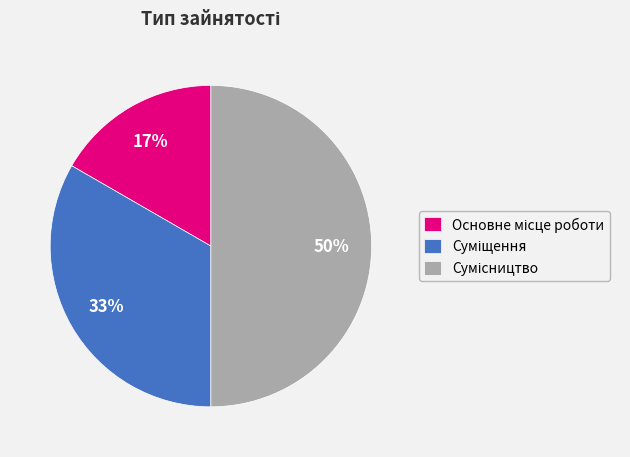

To the nearest percent, what is the difference between the largest and smallest slice percentages?

33%